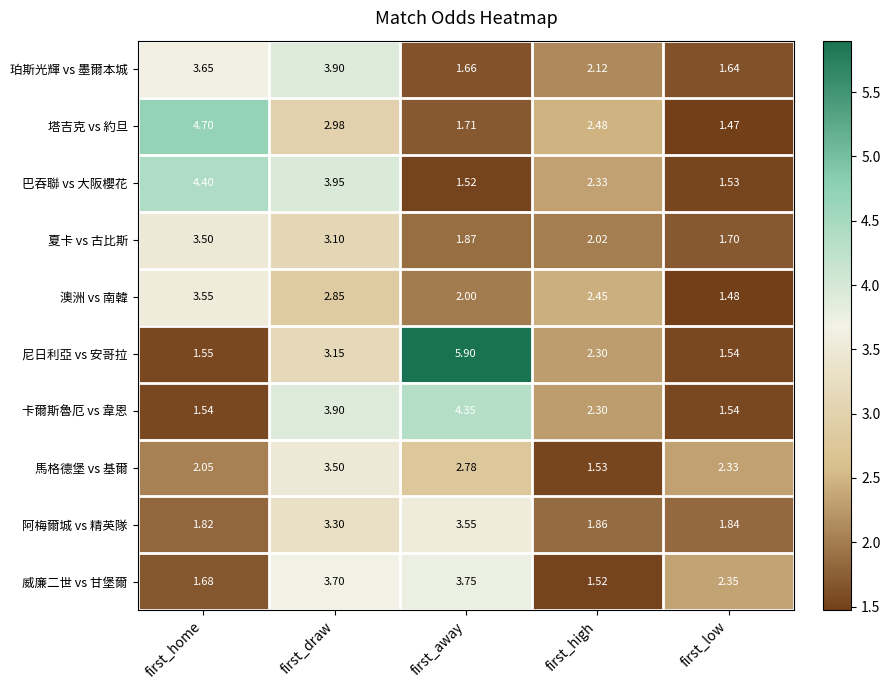

At how many categories does at least one series exceed 5?

1